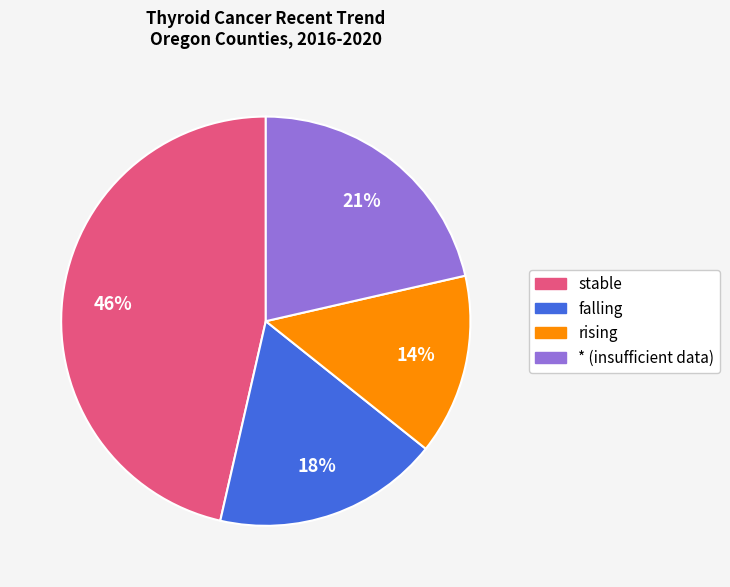

To the nearest percent, what percentage of the pie is falling?

18%